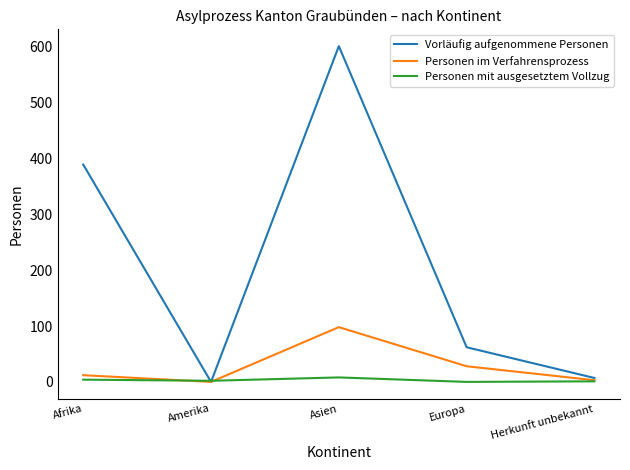

What are all the series names shown in the legend?

Vorläufig aufgenommene Personen, Personen im Verfahrensprozess, Personen mit ausgesetztem Vollzug